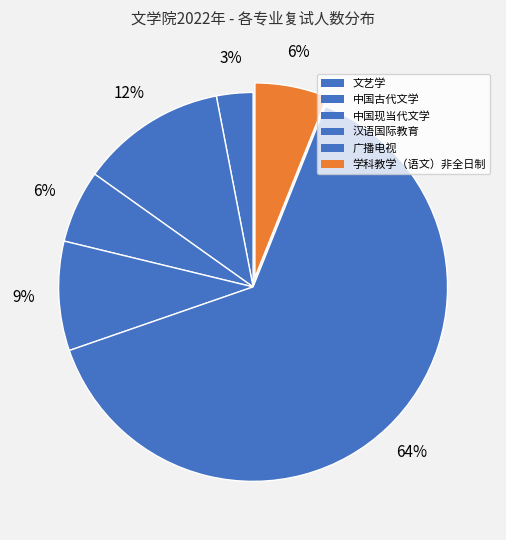

Rank the categories by value from highest to lowest.

广播电视, 中国古代文学, 汉语国际教育, 中国现当代文学, 学科教学（语文）非全日制, 文艺学